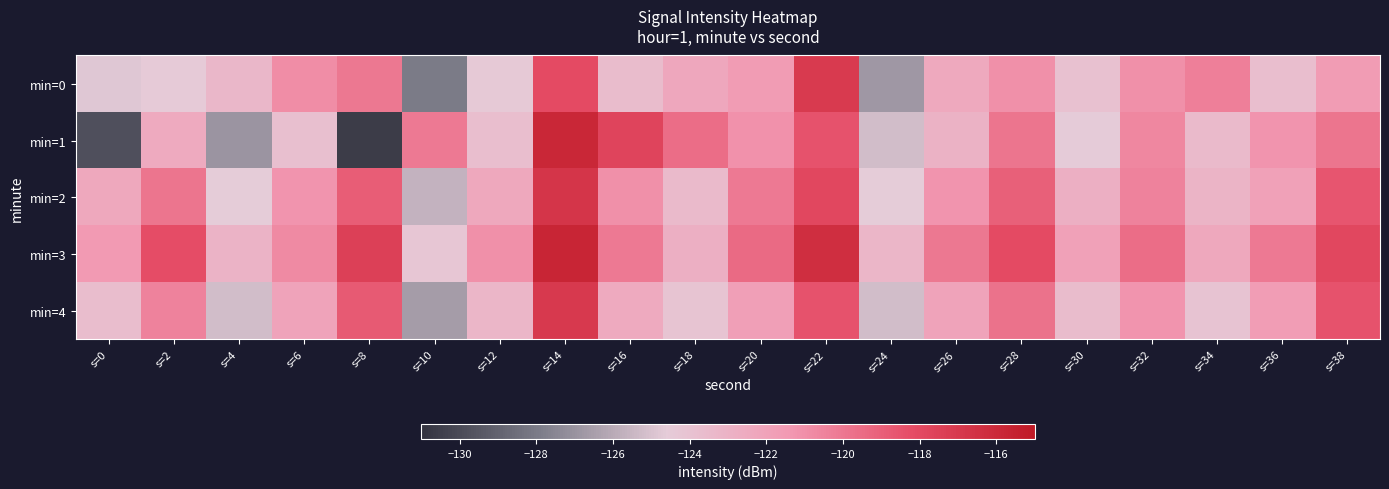

Which series has the widest spread of values?

min=1